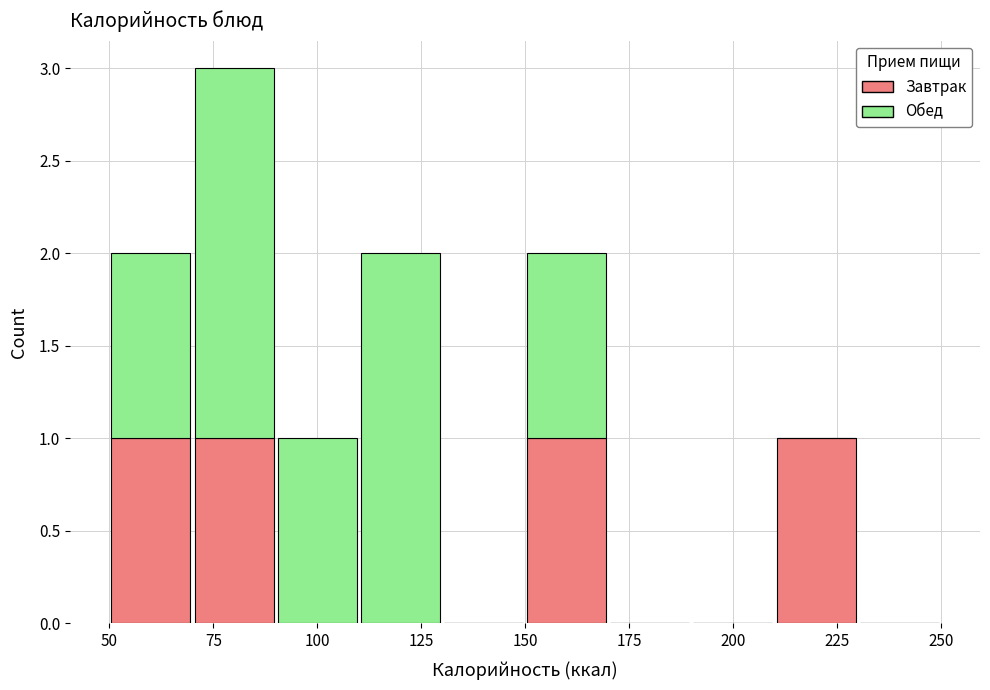

Reading left to right, transcribe this chart: for each stacked bar, give the range it covers on the x-axis and its total height. The values are not printed on the chart, so give them approximately, as read against the axis.

50 to 70: 2
70 to 90: 3
90 to 110: 1
110 to 130: 2
130 to 150: 0
150 to 170: 2
170 to 190: 0
190 to 210: 0
210 to 230: 1
230 to 250: 0